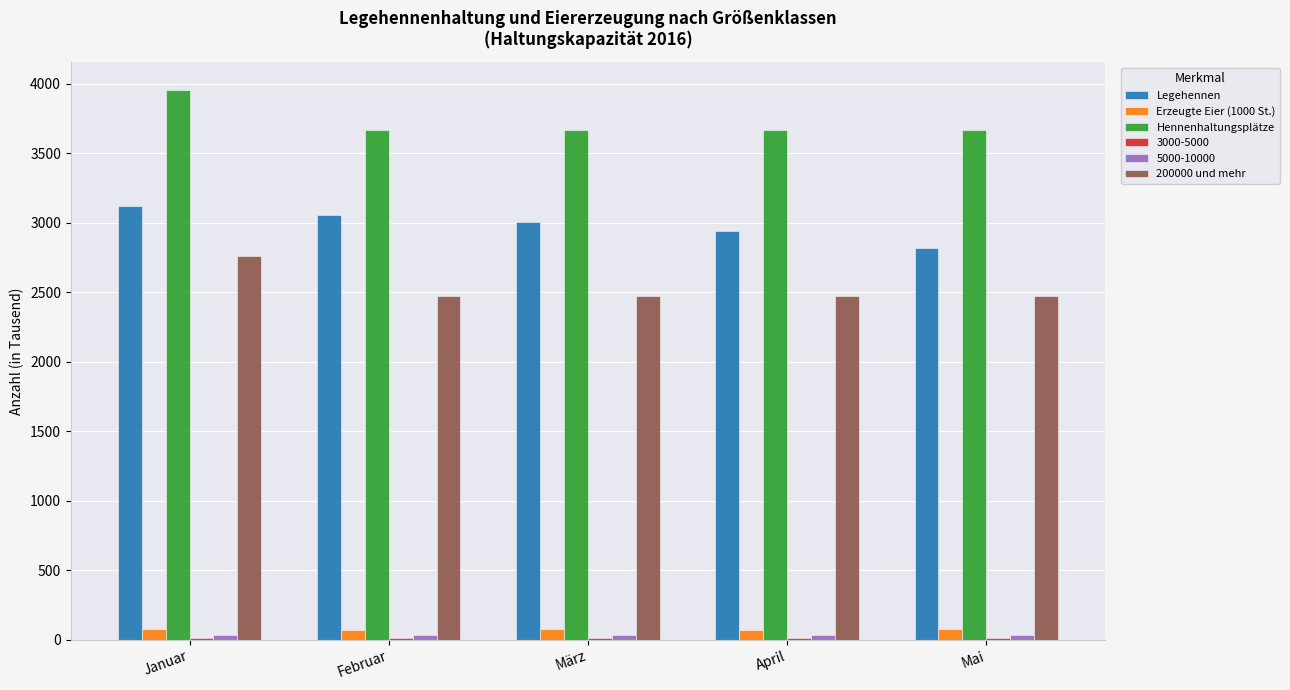

Are the bars horizontal?

No